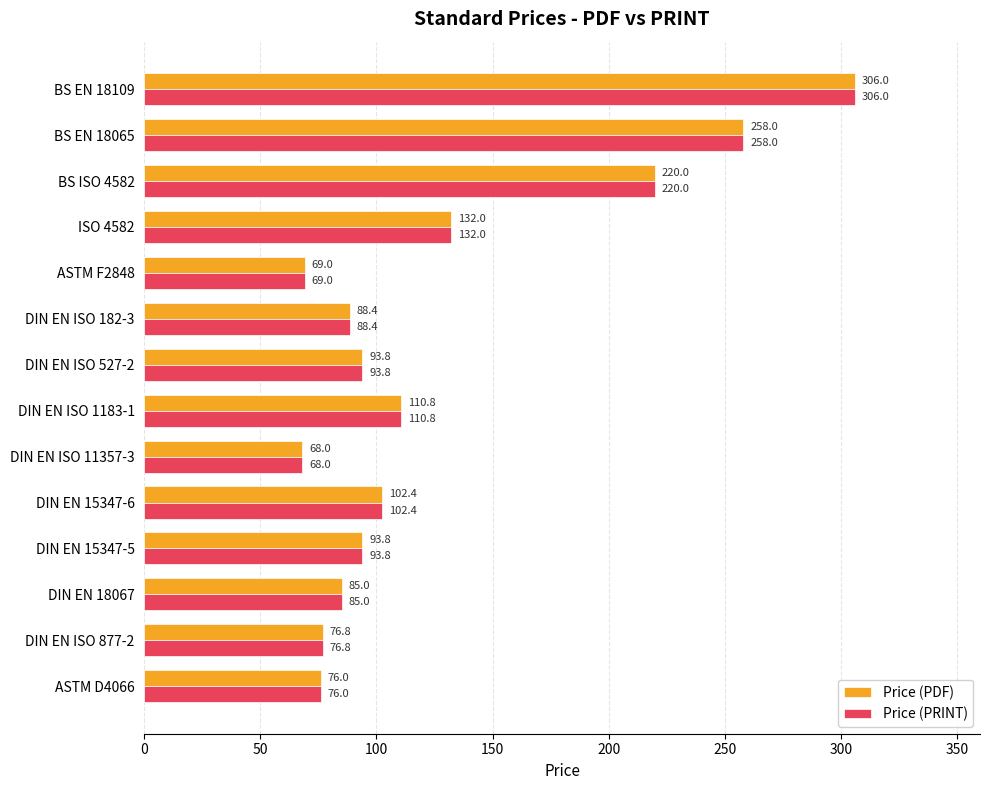

How many values in the Price (PRINT) series exceed 93?

8